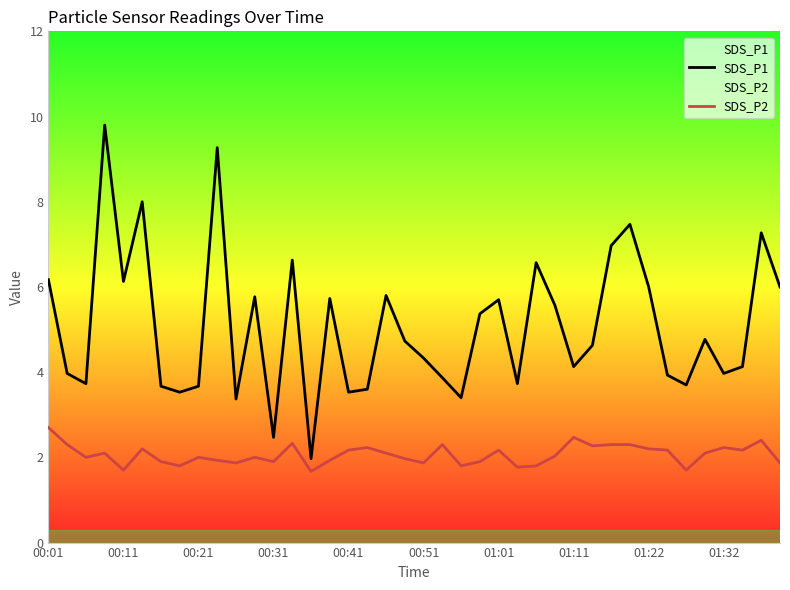

Reading left to right, transcribe all the data shown in this chart.

SDS_P1: 6.2	4.0	3.7	9.8	6.1	8.0	3.7	3.5	3.7	9.3	3.4	5.8	2.5	6.6	2.0	5.7	3.5	3.6	5.8	4.7	4.3	3.9	3.4	5.4	5.7	3.7	6.6	5.6	4.1	4.6	7.0	7.5	6.0	3.9	3.7	4.8	4.0	4.1	7.3	6.0
SDS_P2: 2.7	2.3	2.0	2.1	1.7	2.2	1.9	1.8	2.0	1.9	1.9	2.0	1.9	2.3	1.7	1.9	2.2	2.2	2.1	2.0	1.9	2.3	1.8	1.9	2.2	1.8	1.8	2.0	2.5	2.3	2.3	2.3	2.2	2.2	1.7	2.1	2.2	2.2	2.4	1.9